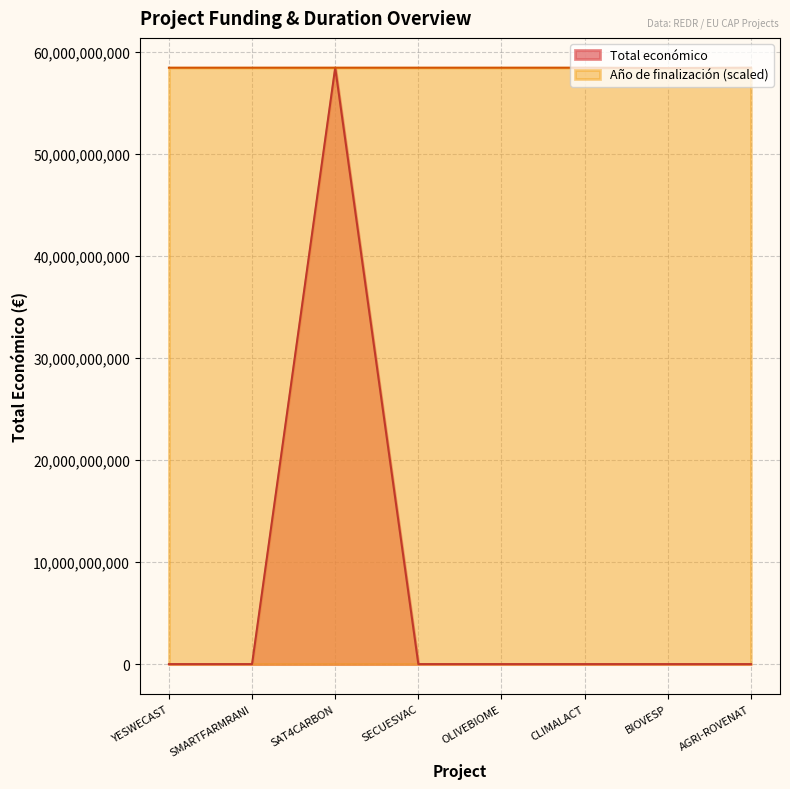

Rank the series by their average value, from lowest to highest.

Total económico, Año de finalización (scaled)